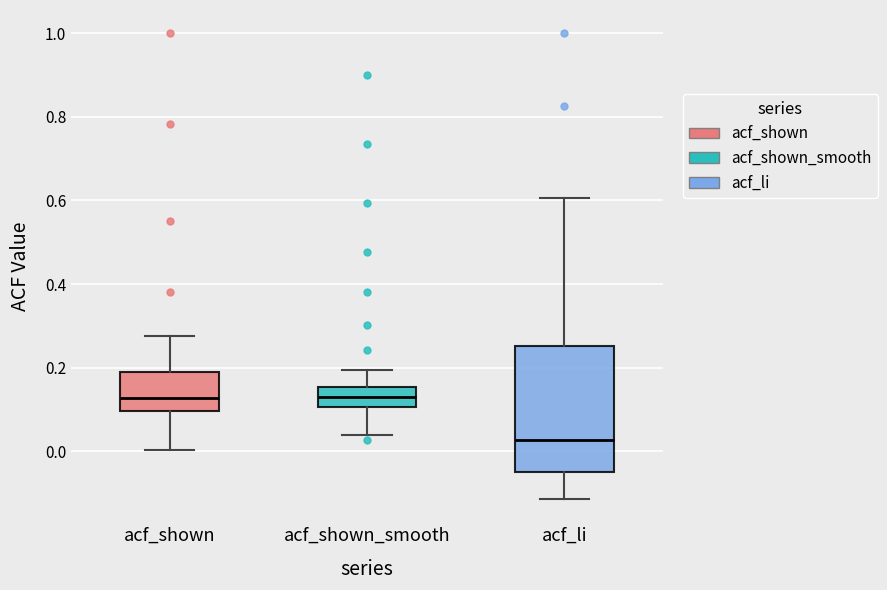

Reading left to right, read every box against the y-axis: the position of its median line, the range the box covers, and the ends of its whiskers. The values are not printed on the chart, so give them approximately, as read against the axis.

acf_shown: median 0.12, box 0.10 to 0.20, whiskers 0.00 to 0.28
acf_shown_smooth: median 0.14, box 0.10 to 0.16, whiskers 0.04 to 0.20
acf_li: median 0.02, box -0.04 to 0.26, whiskers -0.12 to 0.60